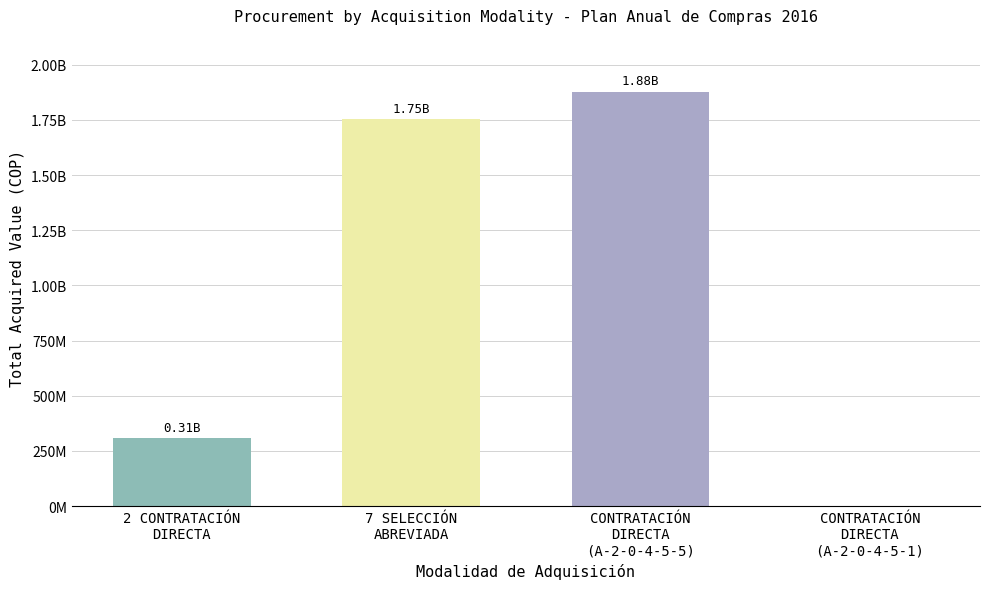

Does the chart contain stacked bars?

No